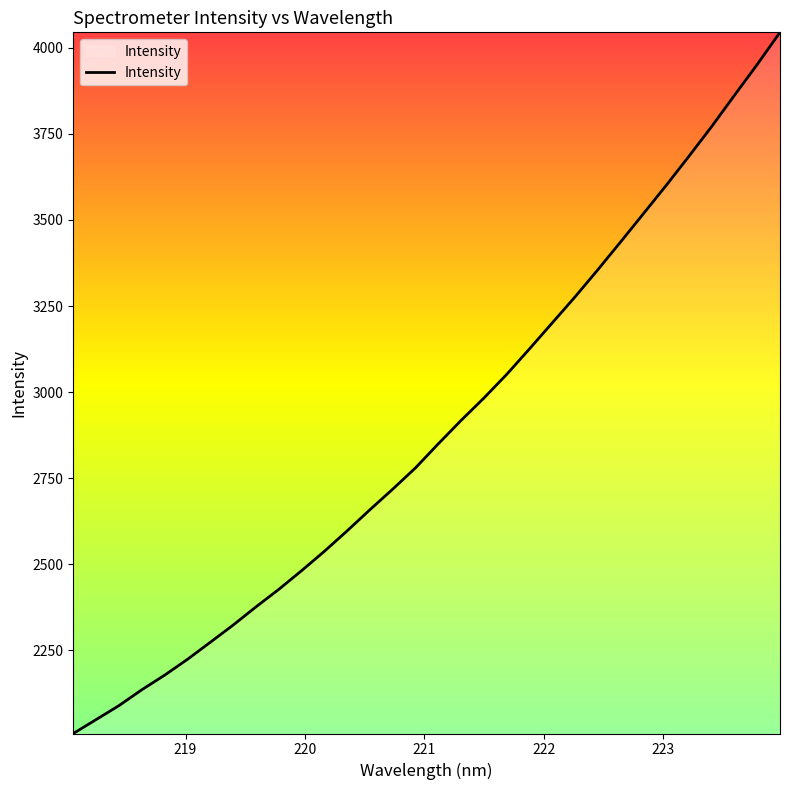

What is the difference between the second highest and second lowest values?

1903.1